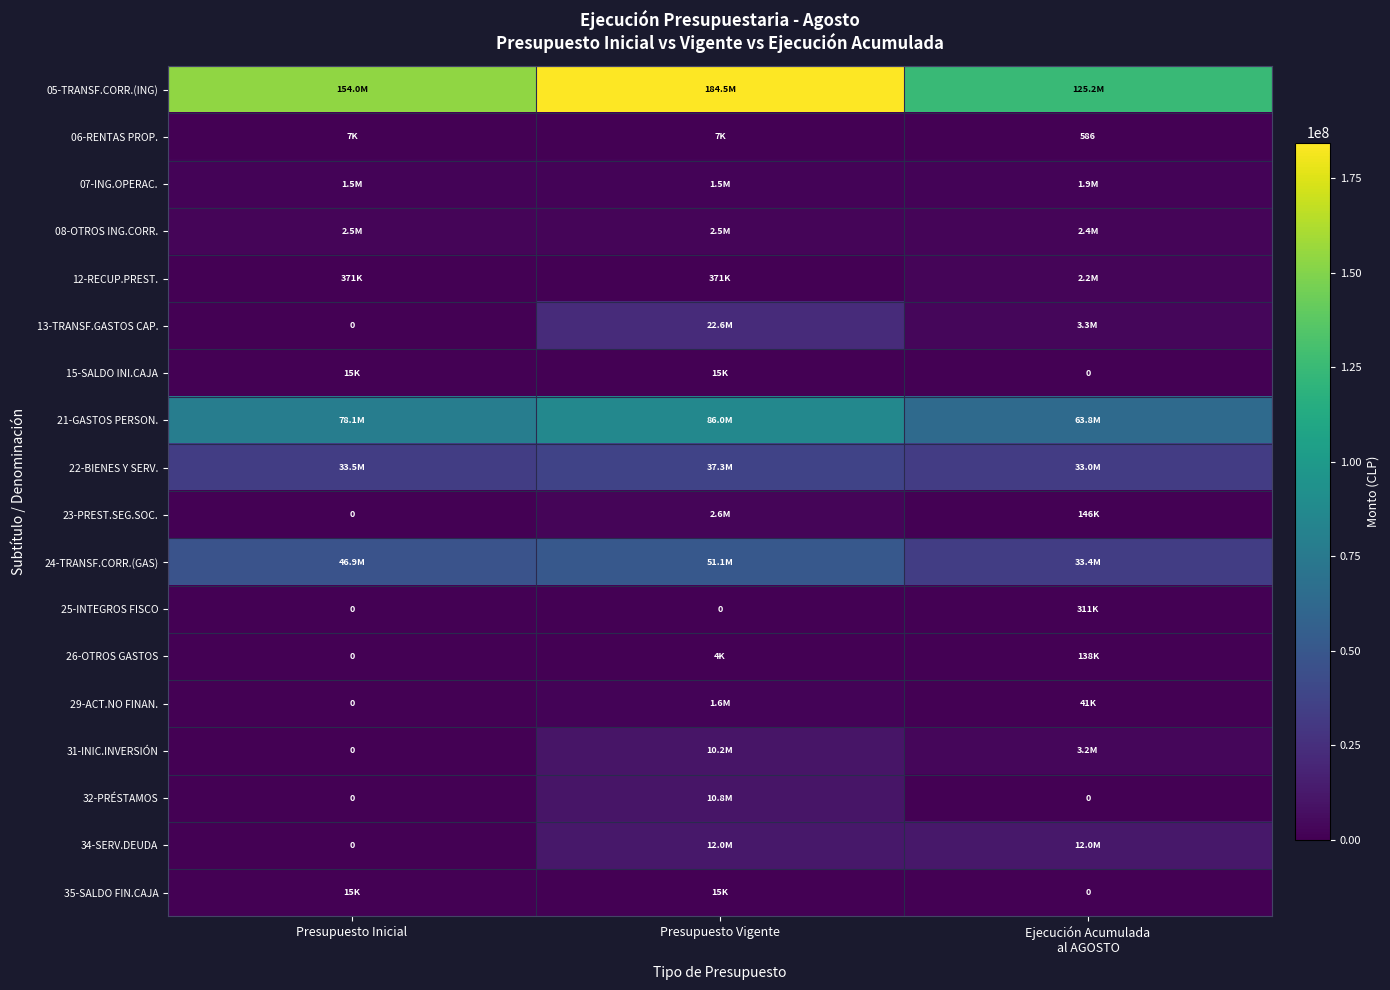

How many data points does each series have?

3